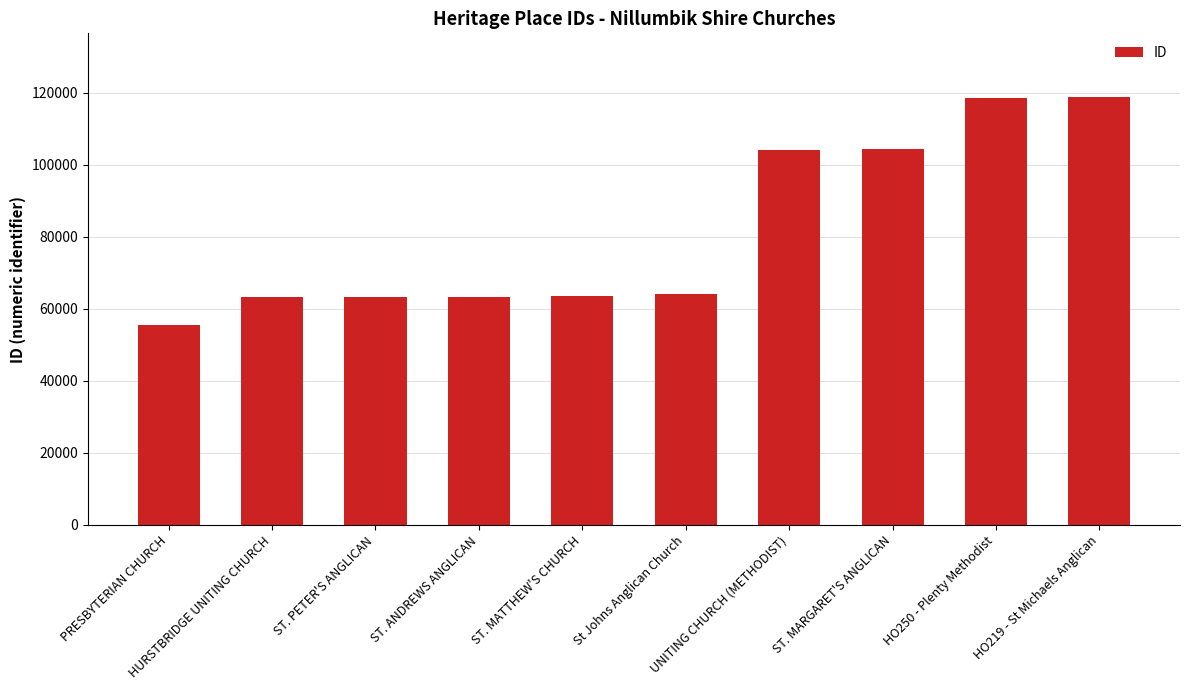

What is the change in value from HURSTBRIDGE UNITING CHURCH to UNITING CHURCH (METHODIST)?

+41038